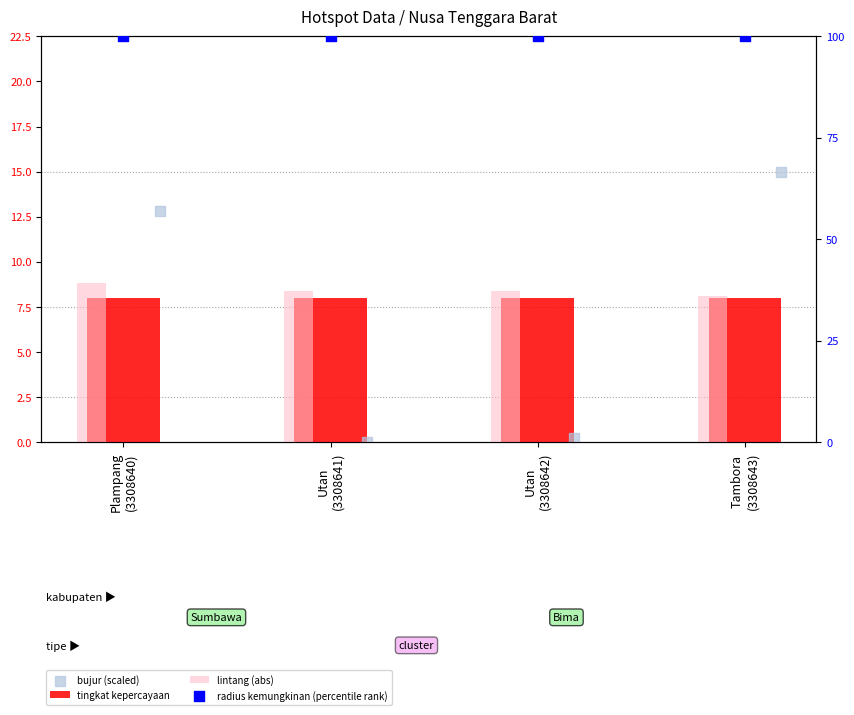

Which series contains the highest Y value?

radius kemungkinan (percentile rank)